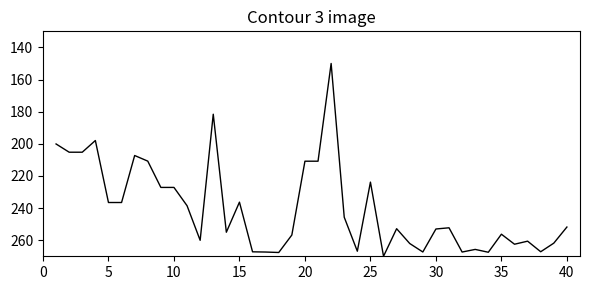

What is the difference between the maximum and minimum values?

120.0